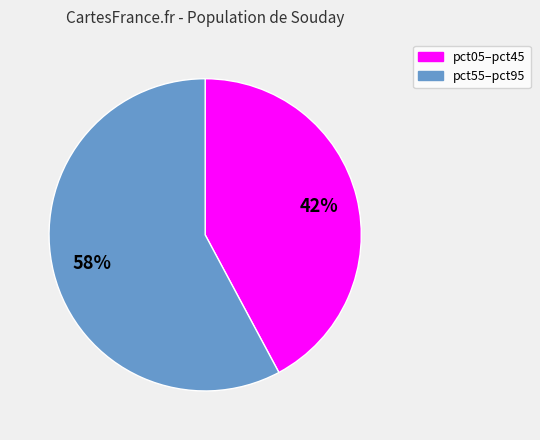

To the nearest percent, what is the difference between the largest and smallest slice percentages?

16%